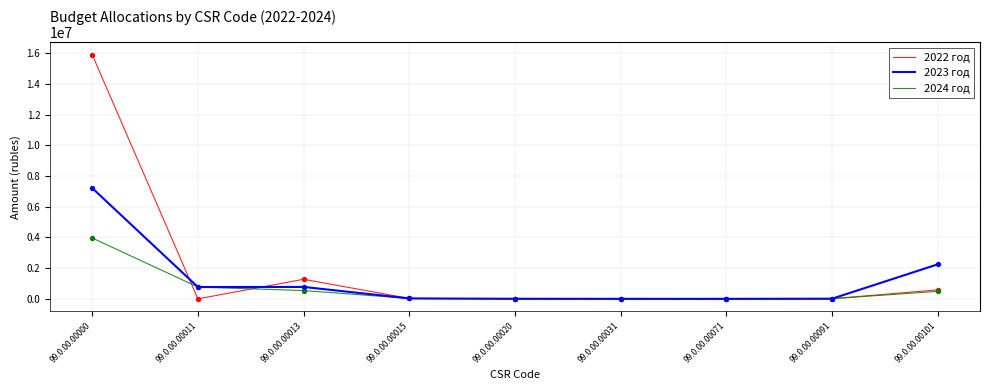

Which series has the widest spread of values?

2022 год